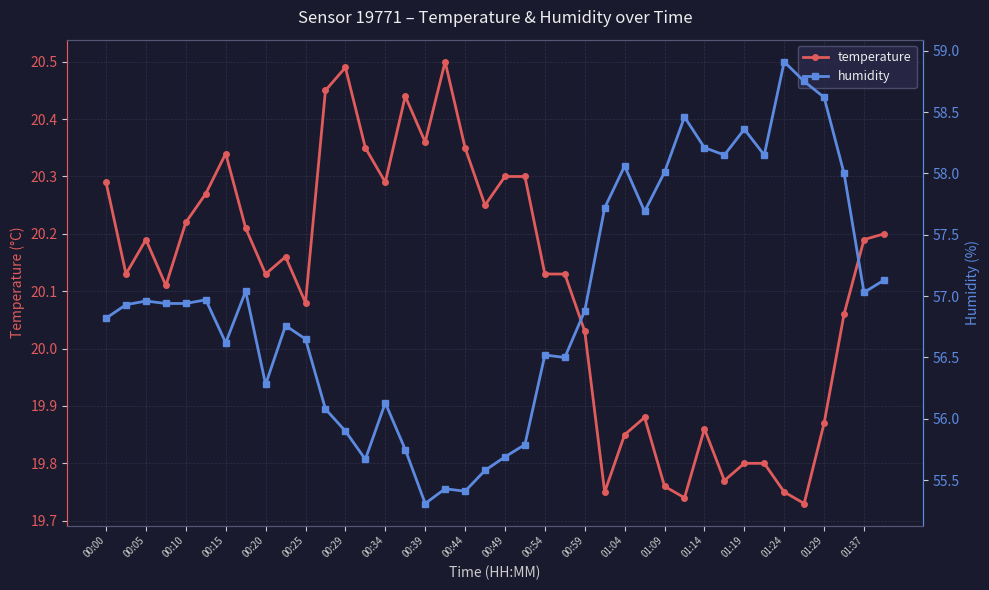

At which category does temperature reach its first local peak?

00:05